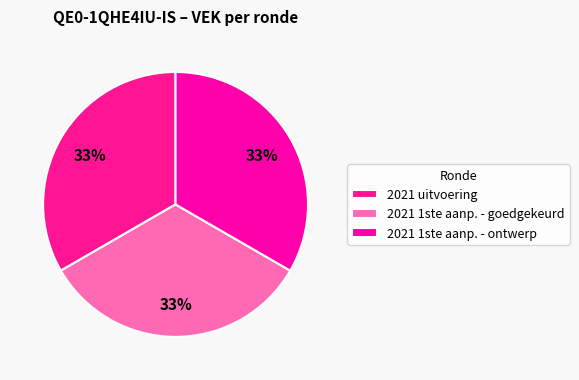

True or false: 2021 uitvoering accounts for 33% of the total.

True